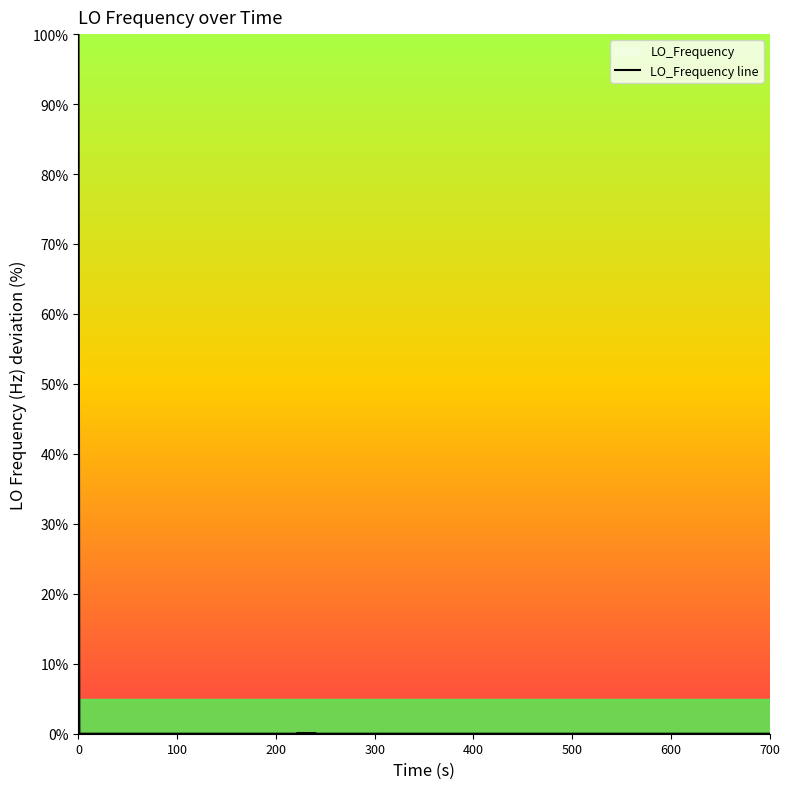

True or false: there are more than 1 points higher than both neighbors.

True